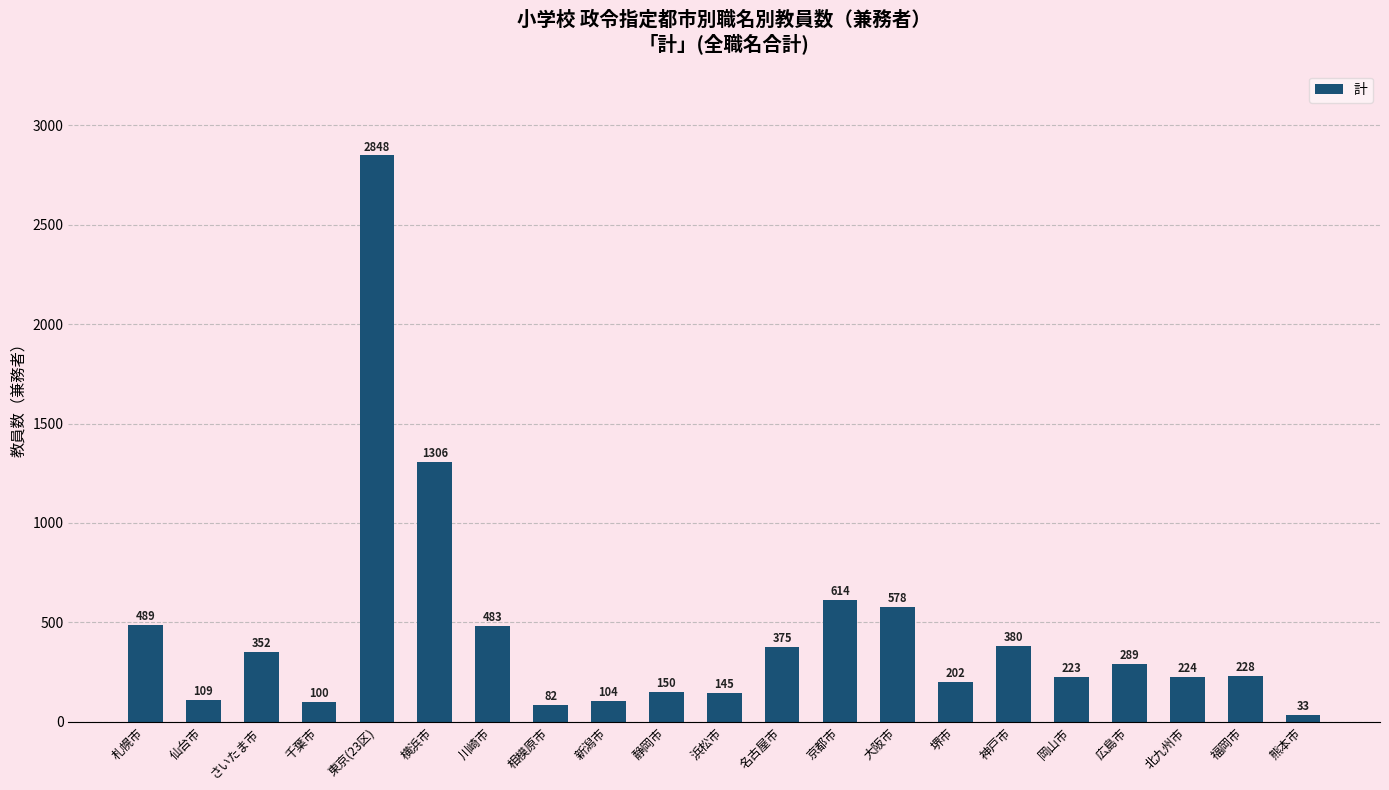

What is the sum of all values?

9314